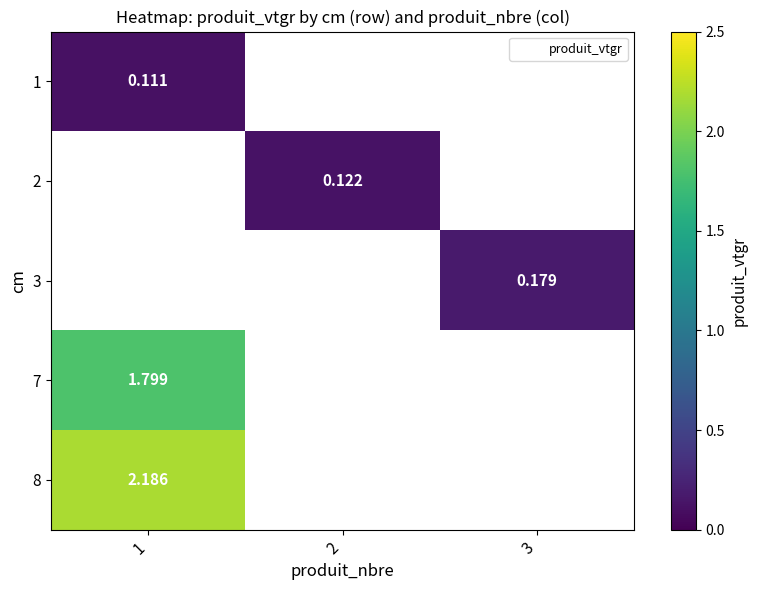

Which category has the highest value in the 2 series?

1